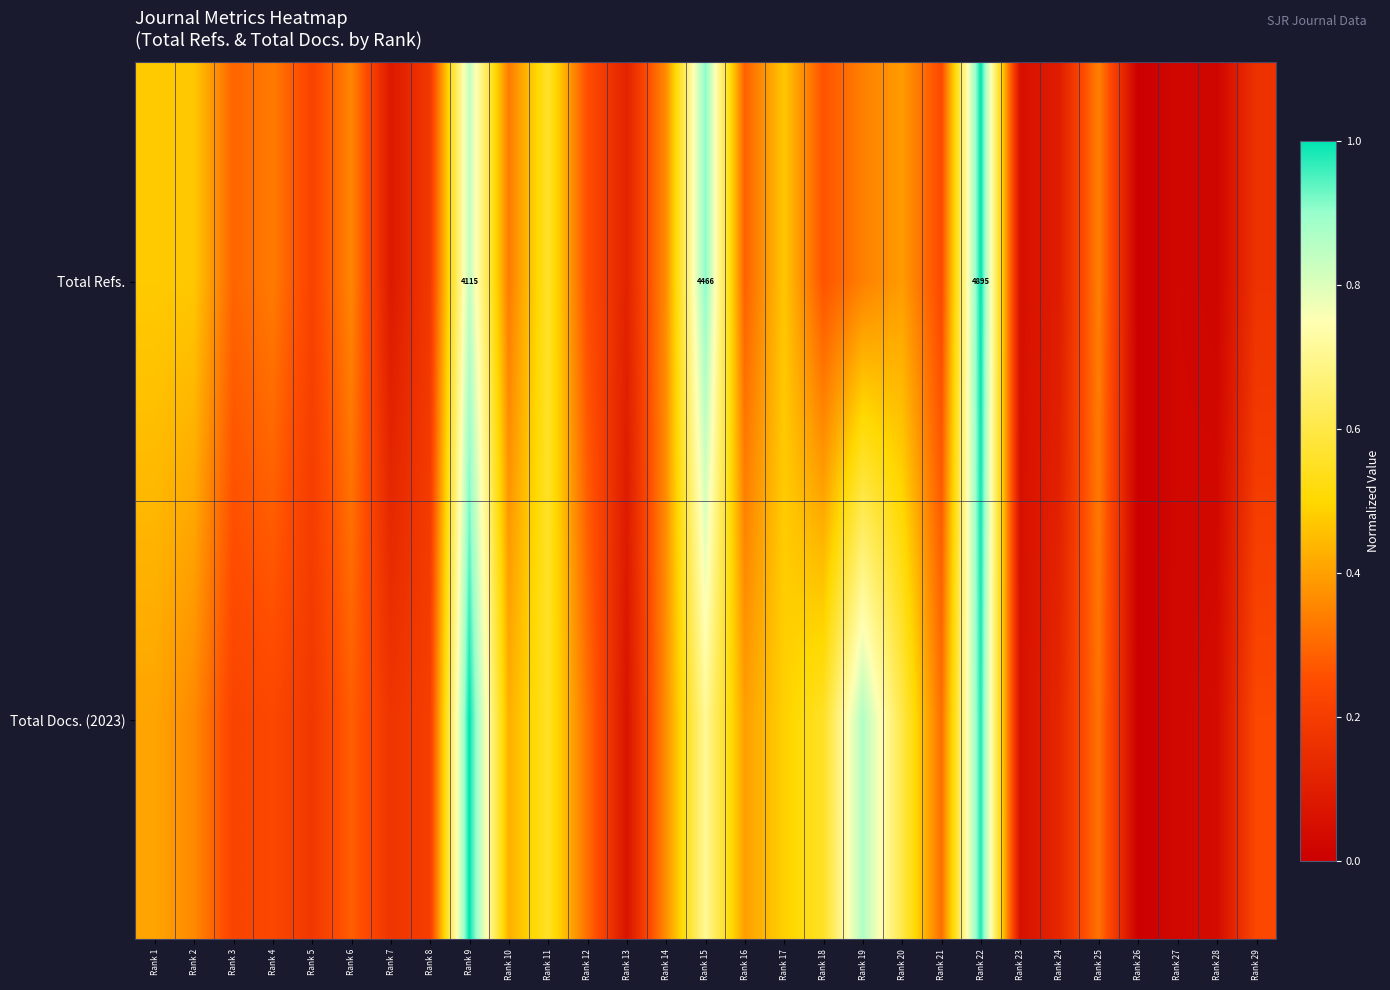

Is the value of Total Docs. (2023) at Rank 6 greater than the value of Total Refs. at Rank 7?

Yes